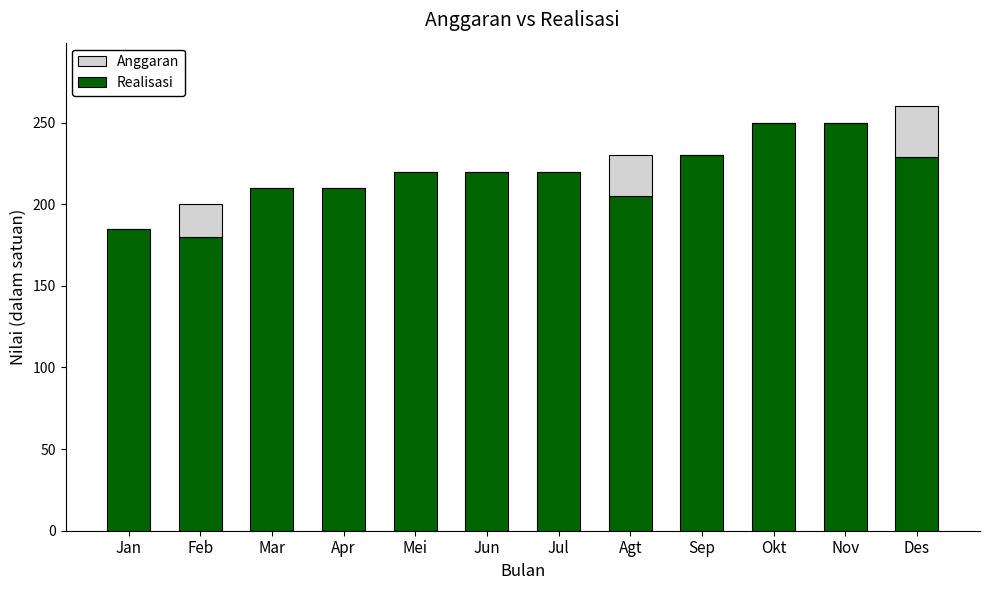

True or false: Realisasi has a value of 288 at Agt.

False